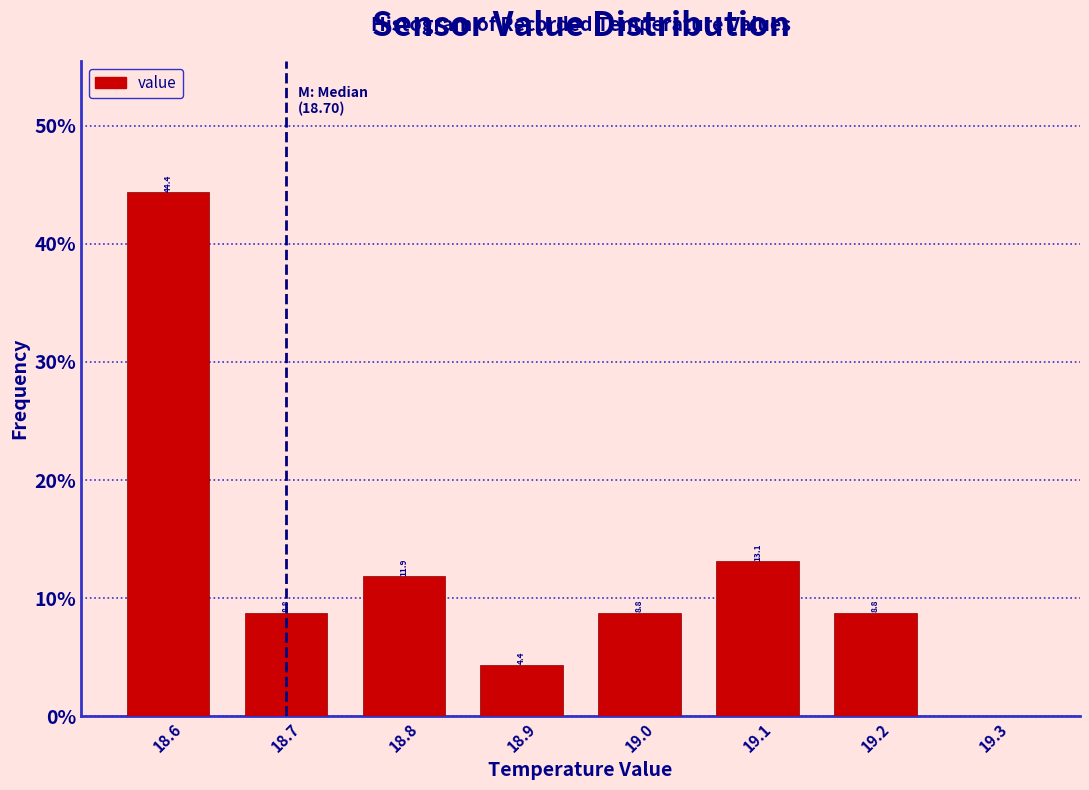

Over which range of the x-axis is the bar tallest?

18.55 to 18.65